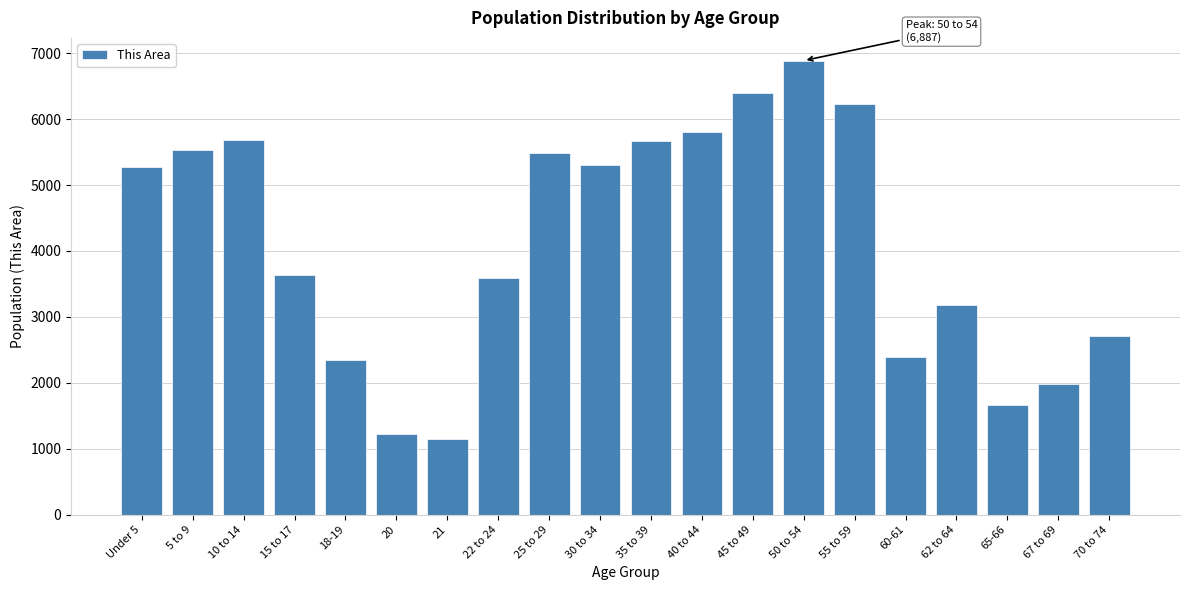

What is the label of the 13th bar from the right?

22 to 24